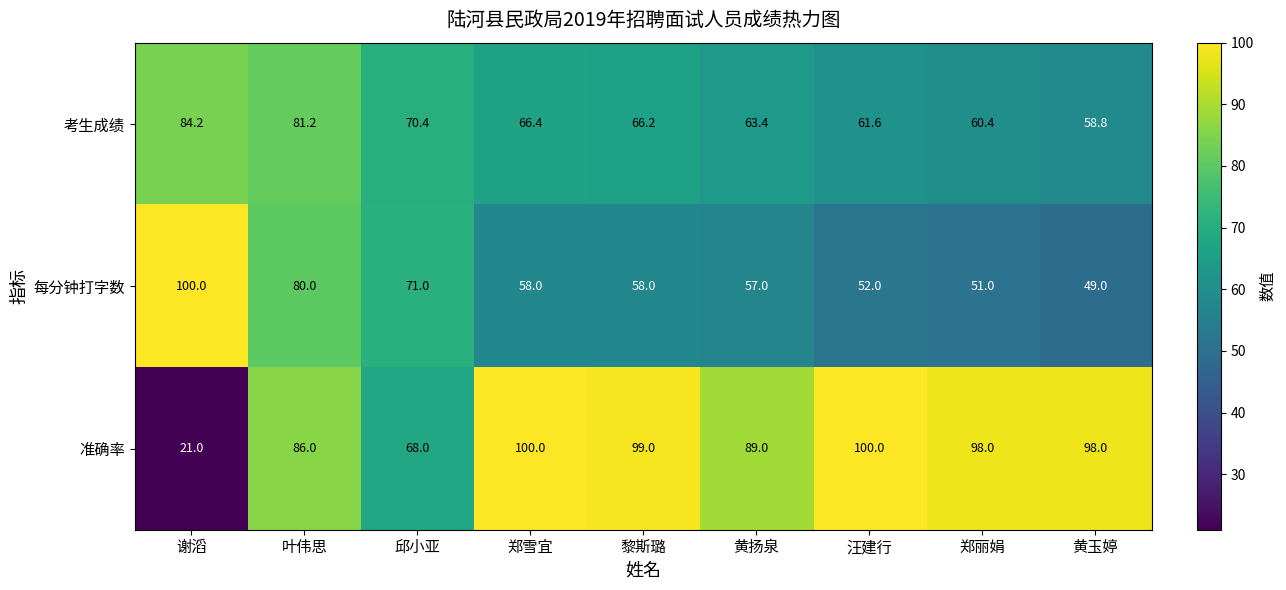

Between 郑雪宜 and 黎斯璐, which series saw the biggest shift?

准确率